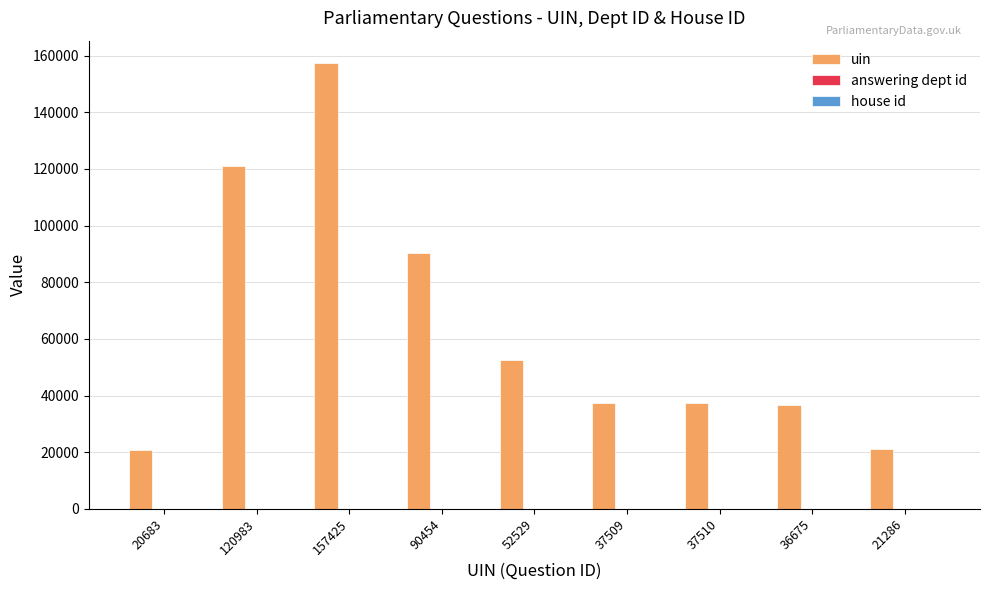

Are the bars grouped side by side (vs. stacked)?

Yes